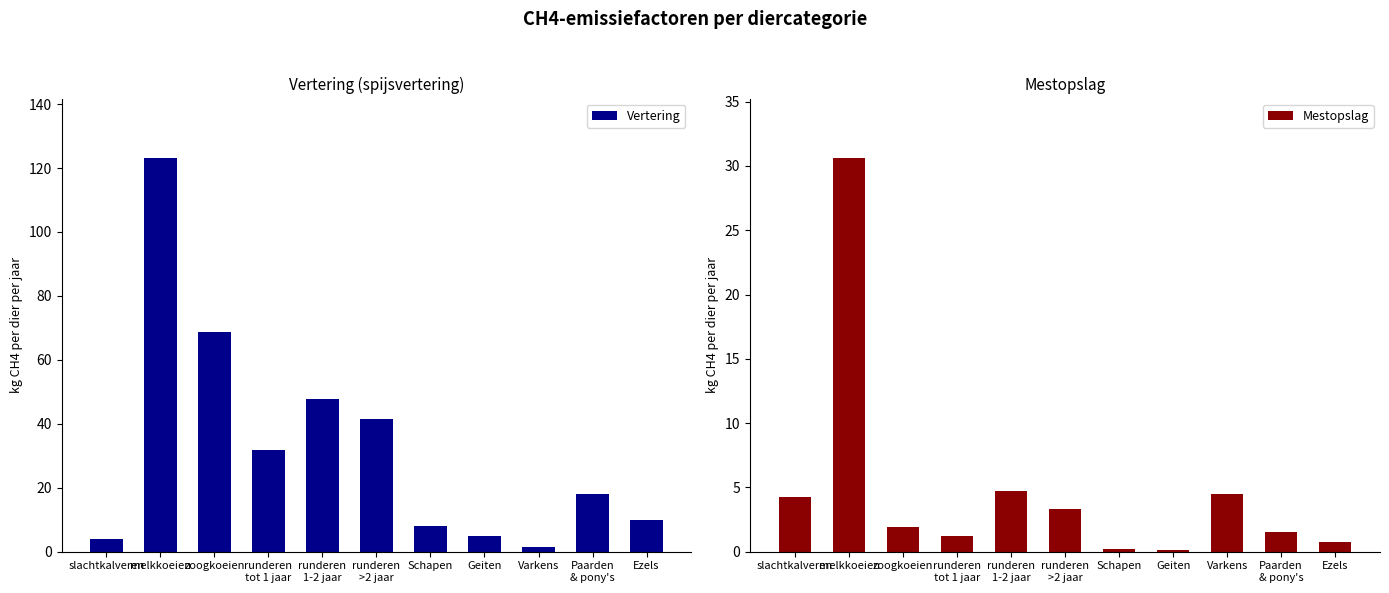

Is it true that Vertering equals 9.2 at Paarden
& pony's?

False